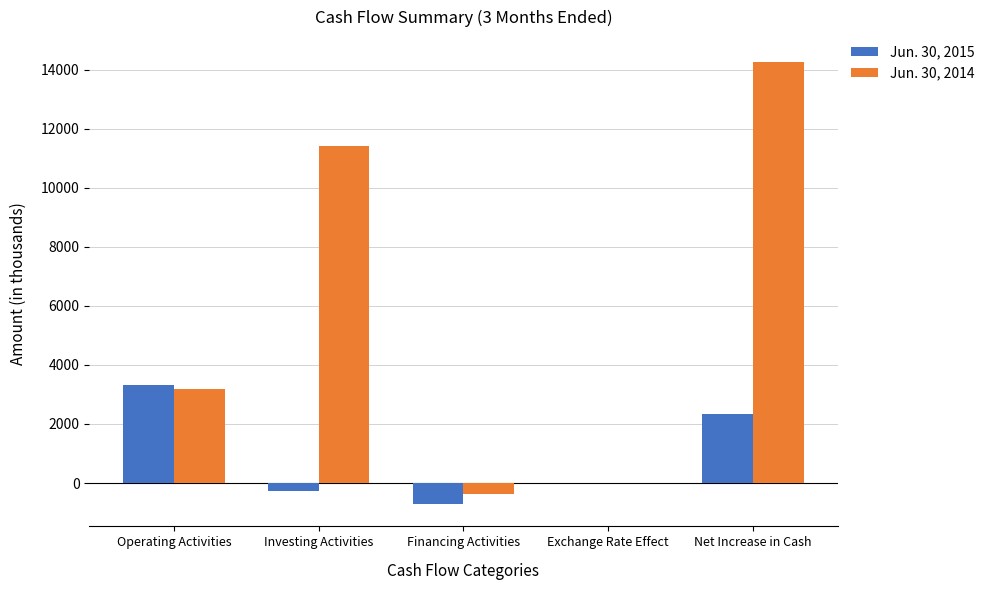

How many groups of bars are there?

5